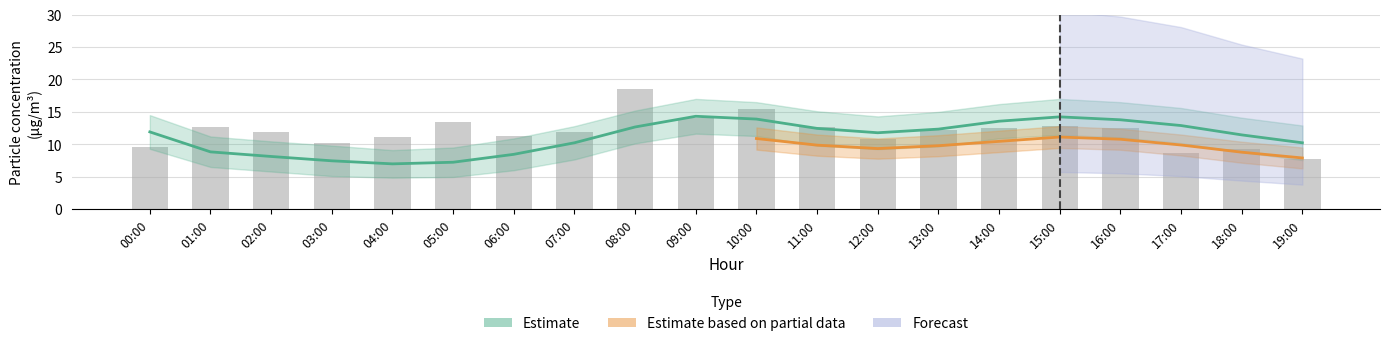

What is the sum of all P1 values?

222.8